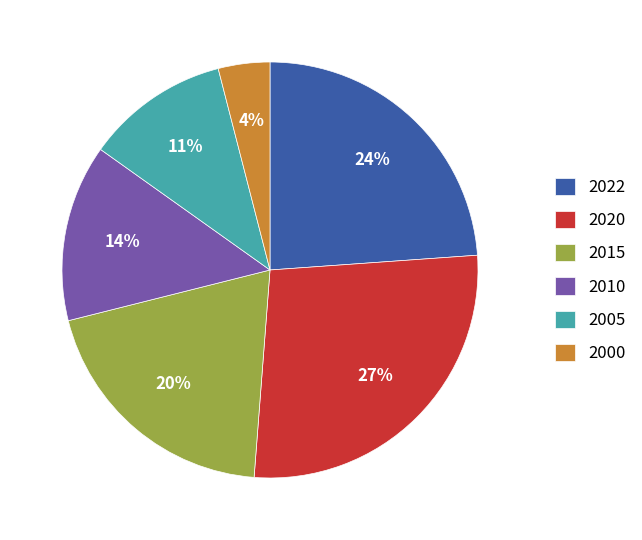

What is the ratio of the value at 2005 to the value at 2020?

0.4